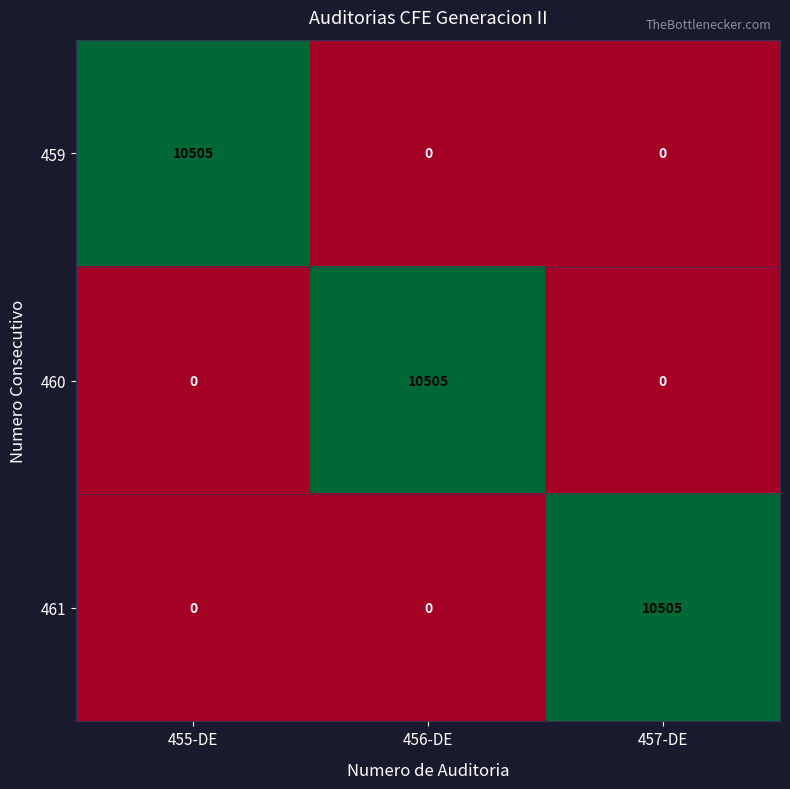

What is the difference between the highest and lowest values at 457-DE?

10505